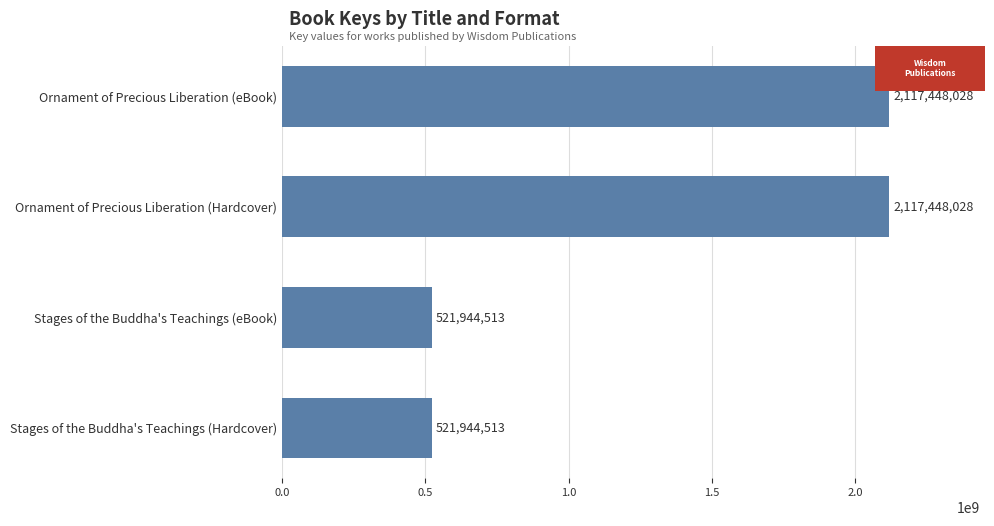

What is the label of the 3rd bar from the bottom?

Ornament of Precious Liberation (Hardcover)